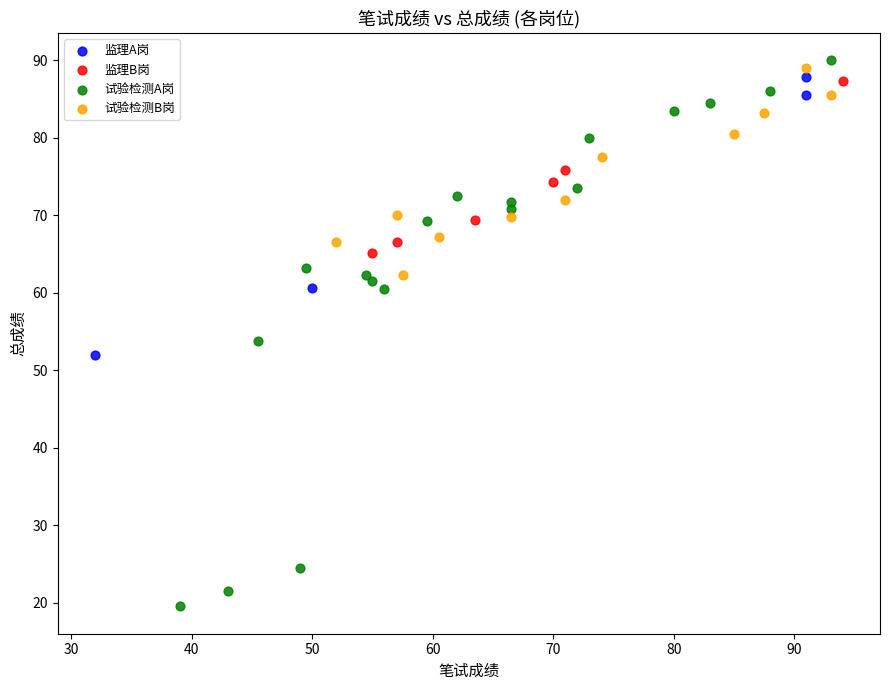

Which series has the largest Y range (max minus min)?

试验检测A岗